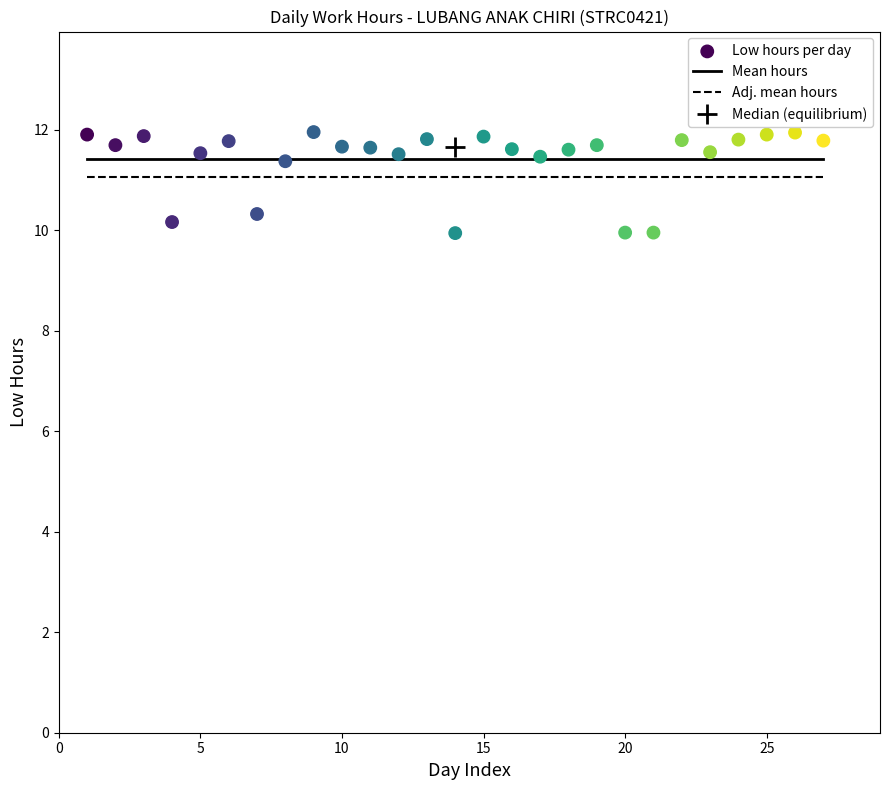

What is the range of X values (max minus min)?

26.0